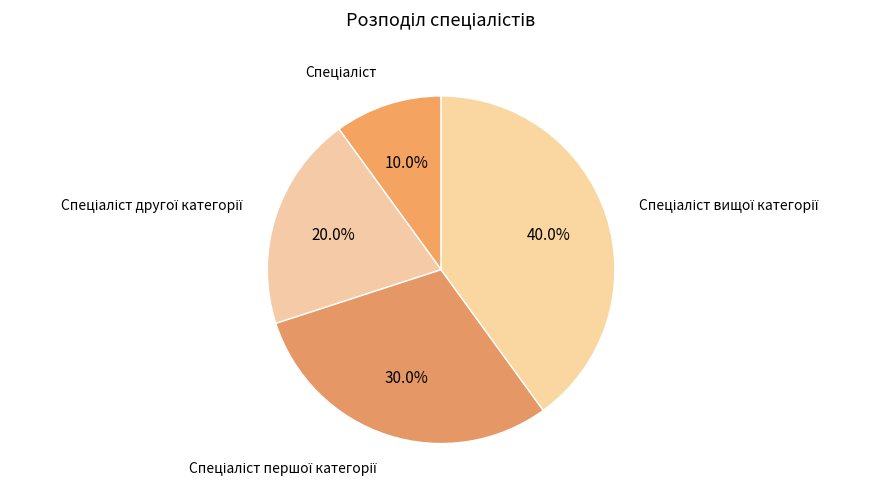

Does any single category account for the majority?

No